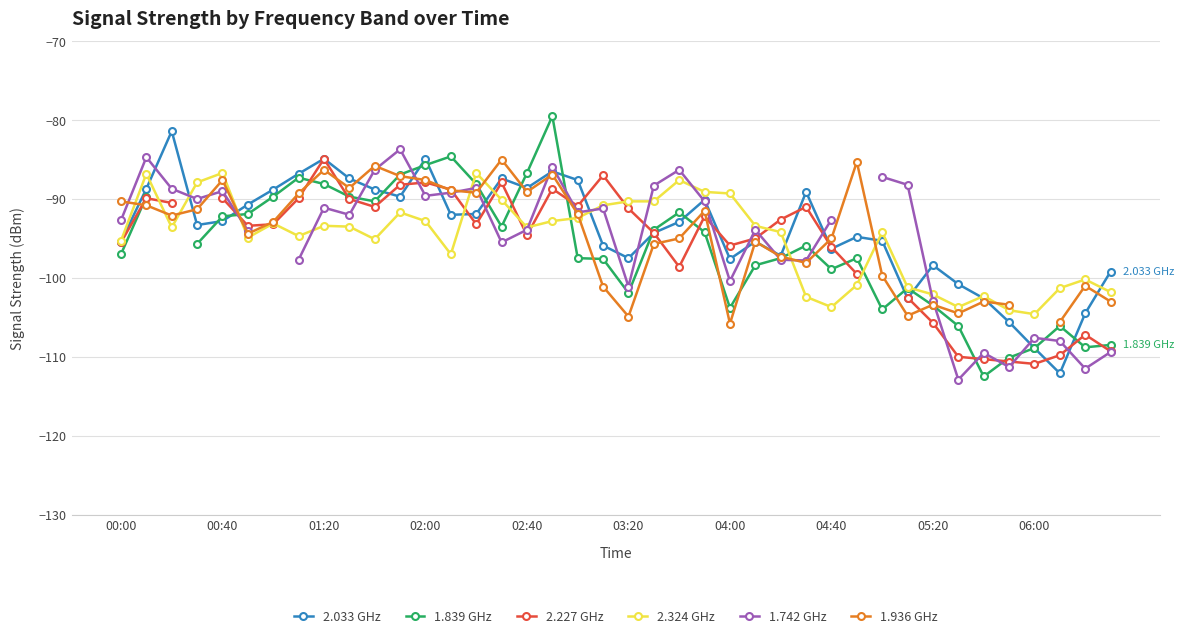

The 1.839 GHz series shows -90.3 at 10. True or false?

True